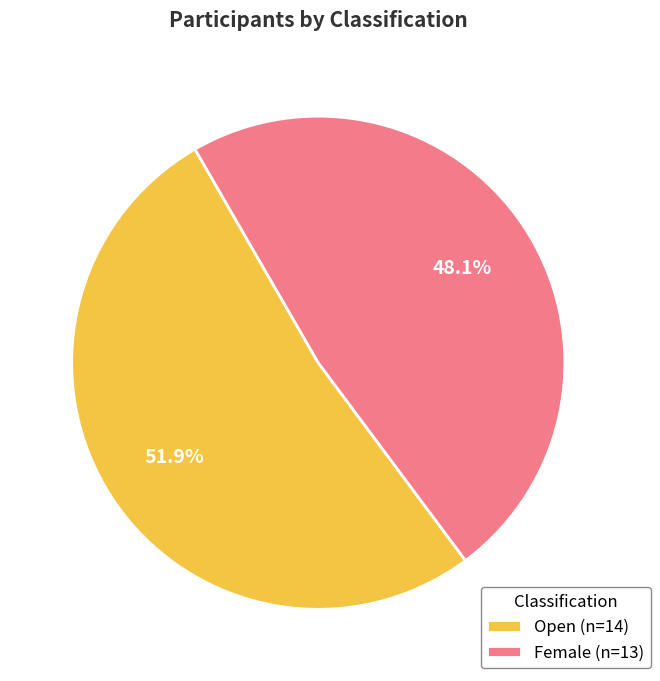

Do Open and Female together represent more than half of the pie?

Yes